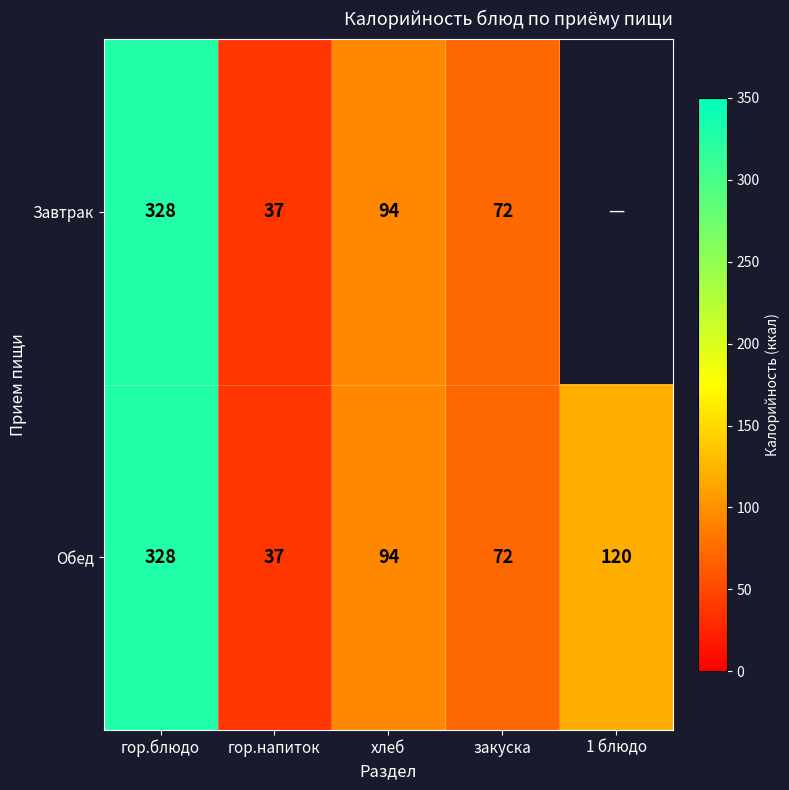

Is the value of Обед at закуска greater than the value of Завтрак at гор.напиток?

Yes